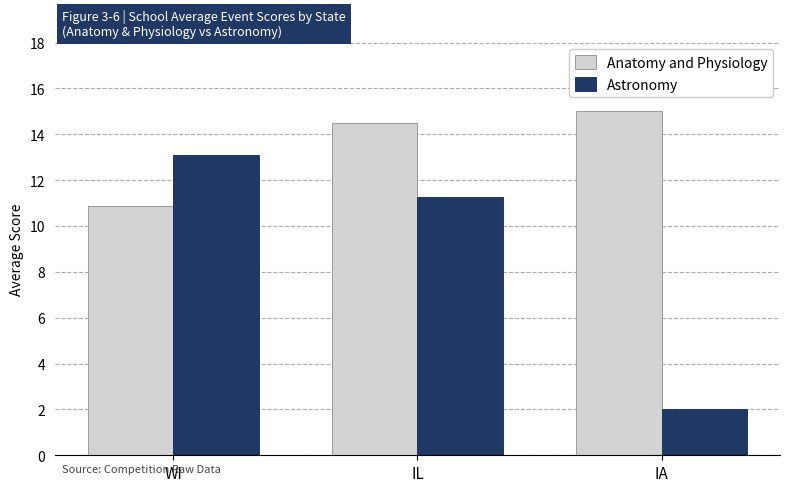

What is the difference between the Astronomy values at IL and WI?

1.9